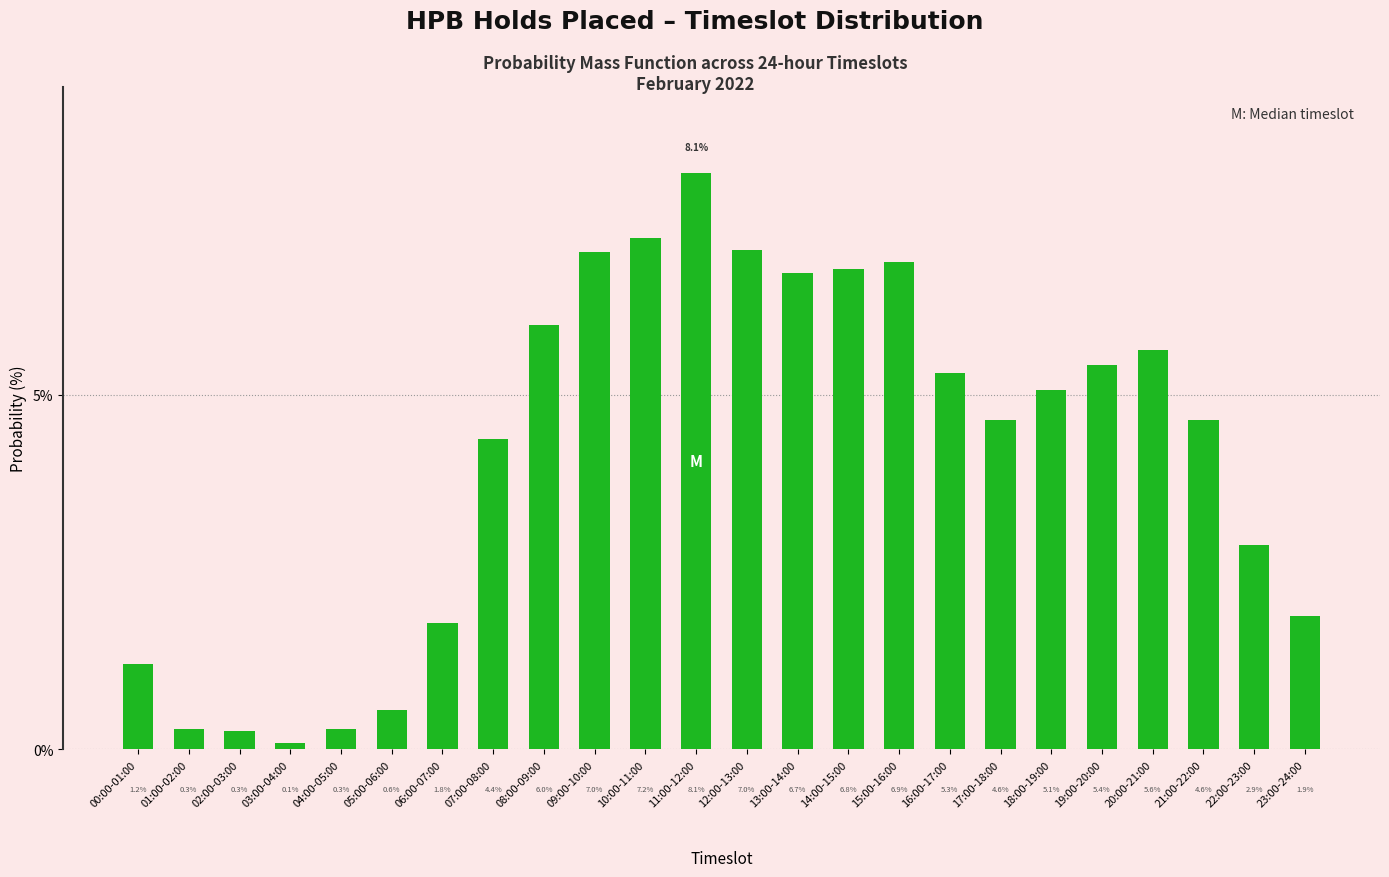

How many data points are less than 5?

12